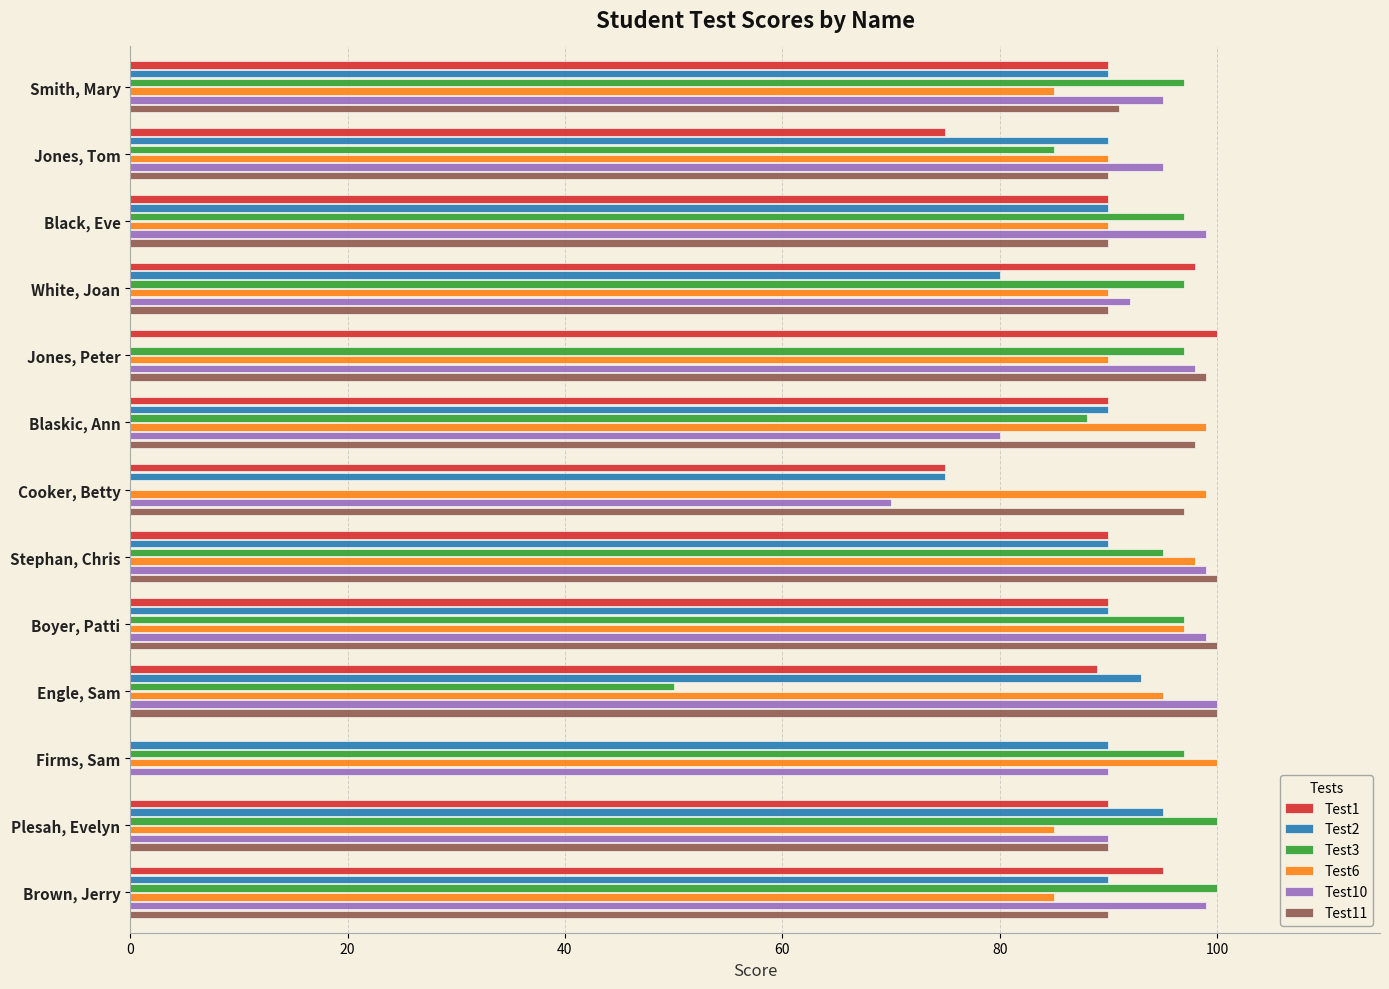

What is the highest value of the Test10 series?

100